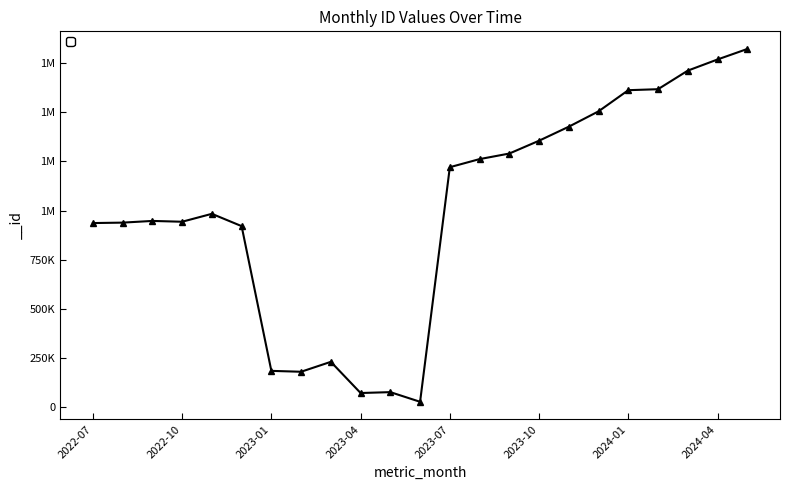

Is this an area chart (filled region under the line)?

No